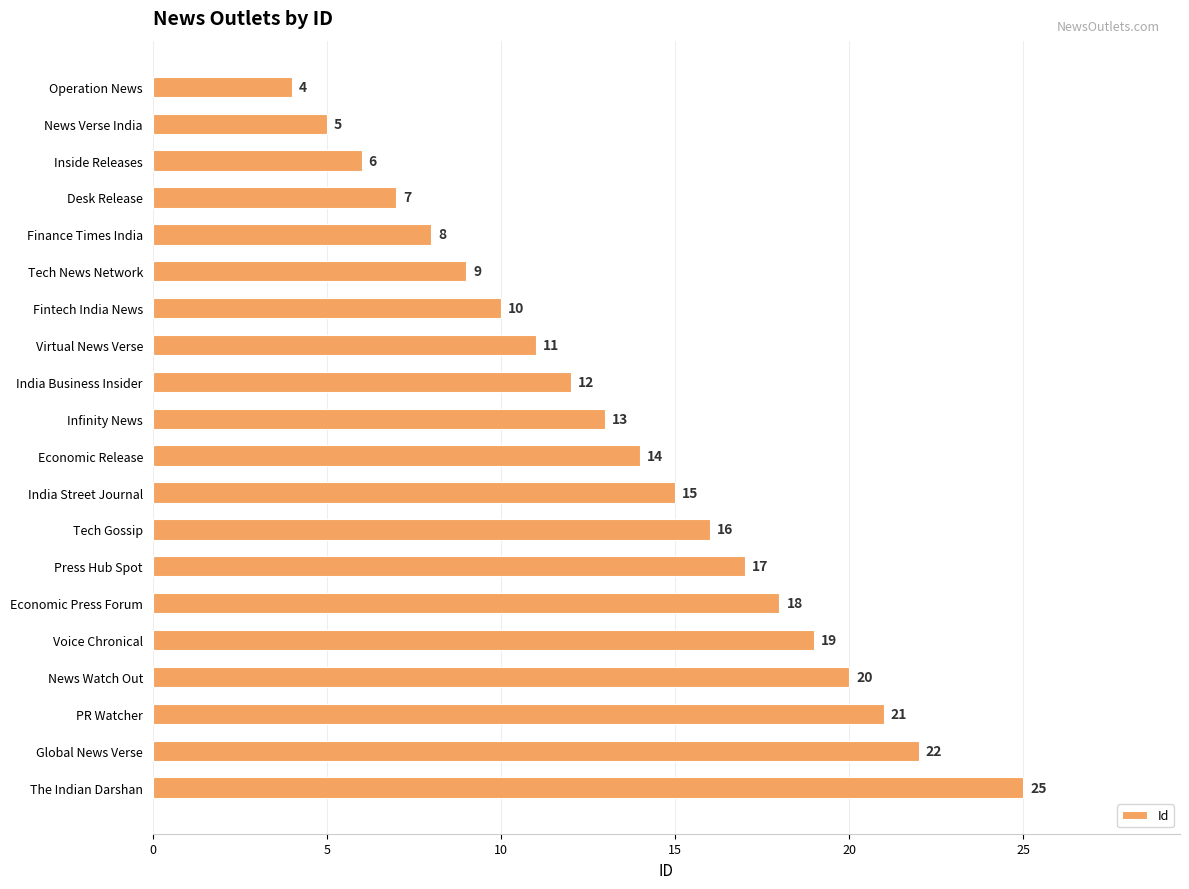

At which label is the value closest to 14?

Economic Release